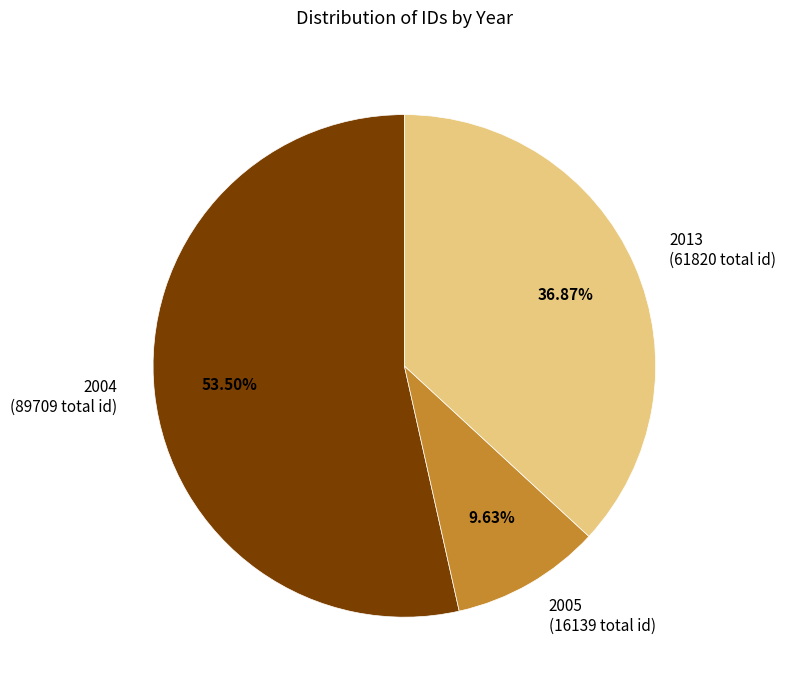

Does any single category account for the majority?

Yes